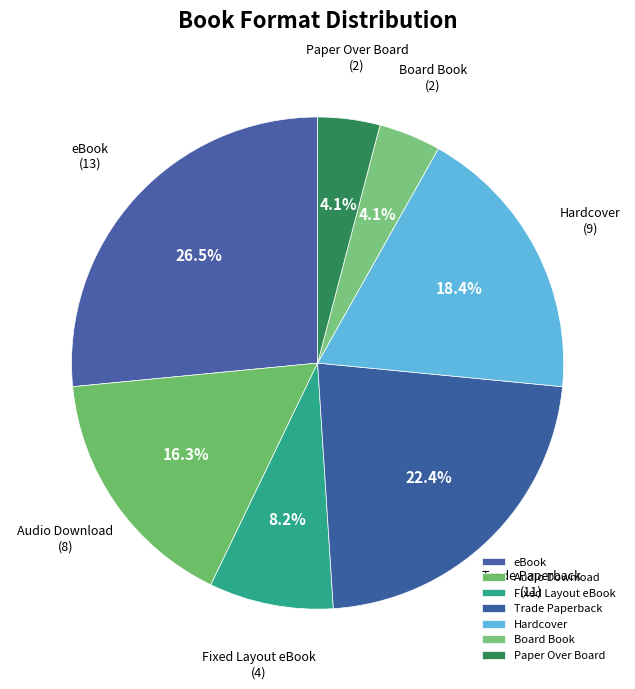

What is the ratio of the value at Hardcover to the value at Board Book?

4.5